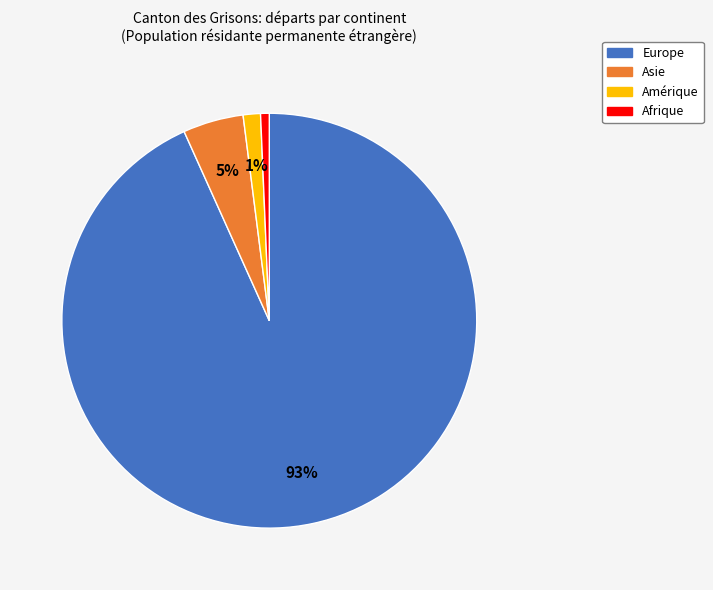

Is there a majority slice in this chart?

Yes